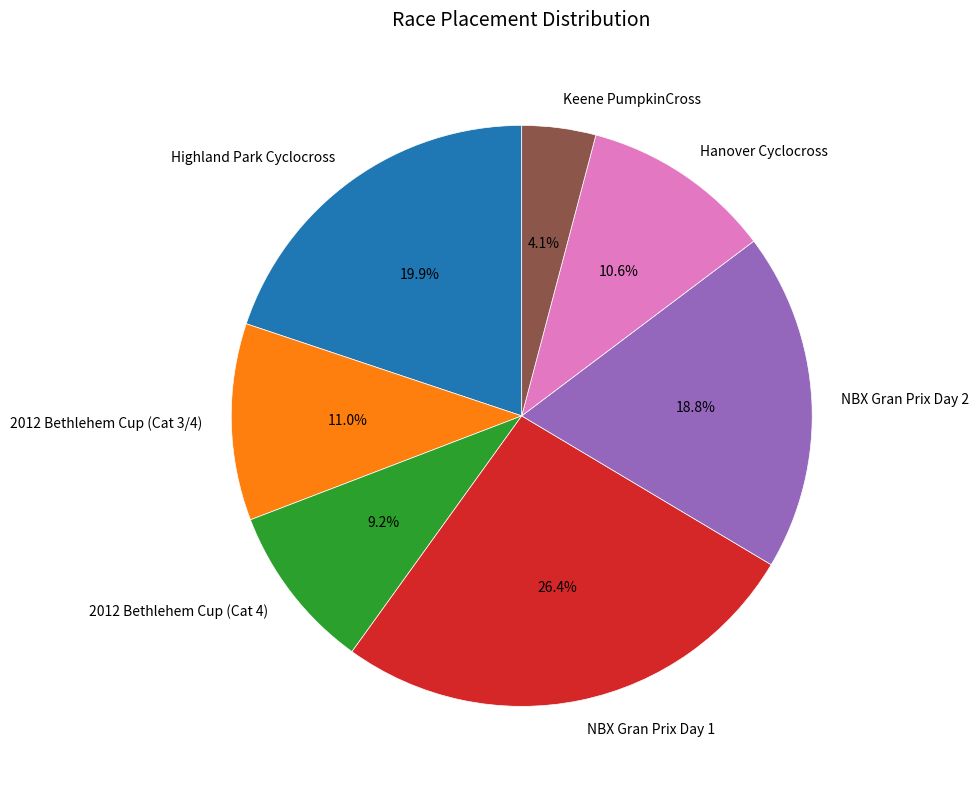

To the nearest percent, what is the average slice percentage?

14%